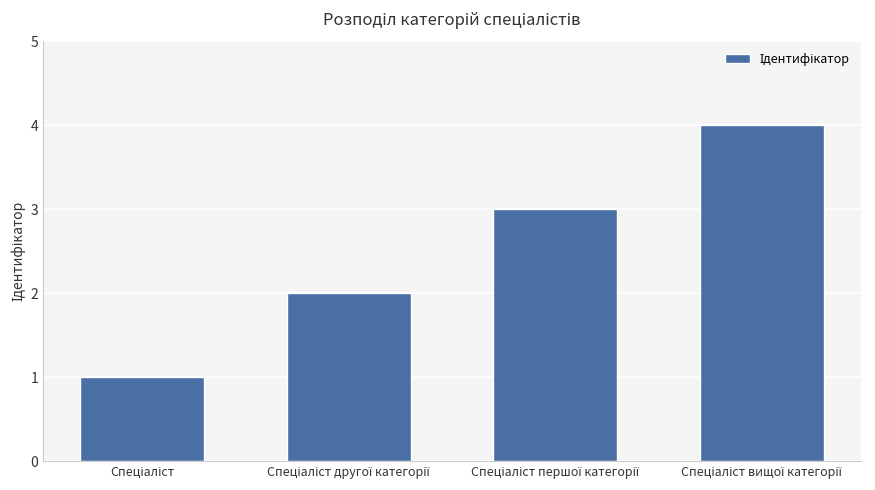

How many values are between 2 and 4?

3